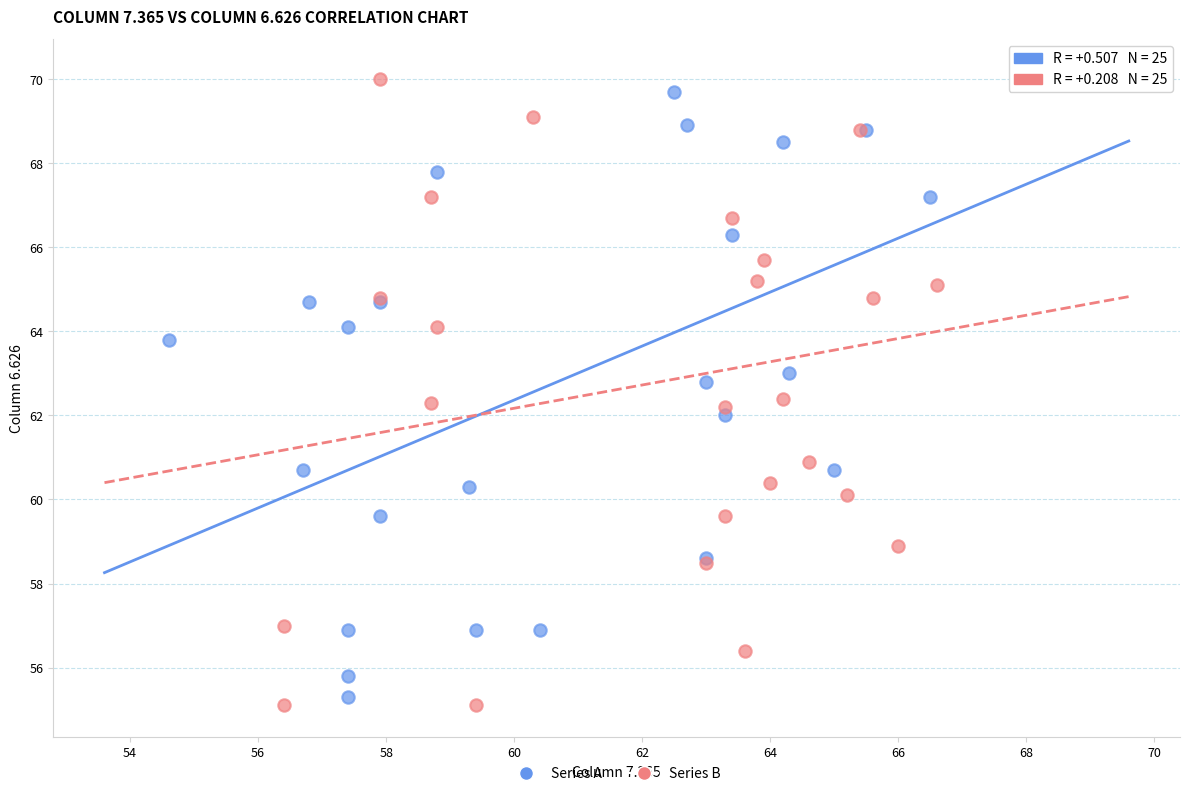

What are all the series names shown in the legend?

Series A, Series B